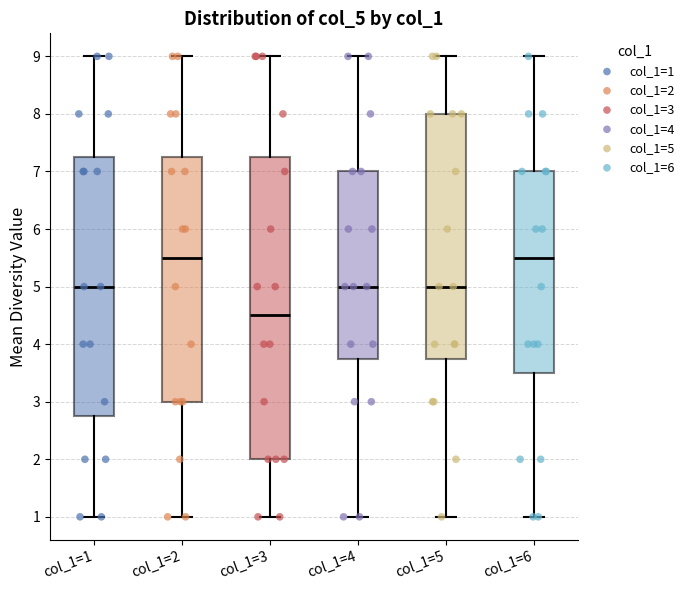

Which box is the tallest, from its lower edge to its upper edge?

col_1=3